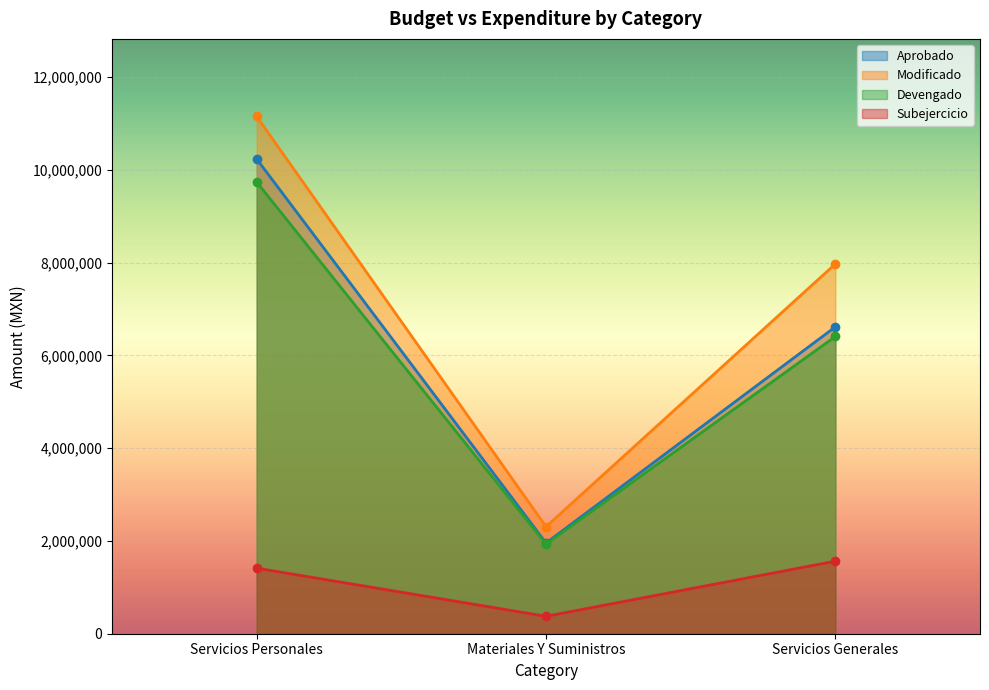

What is the difference between the highest and lowest values at Servicios Personales?

9735285.3